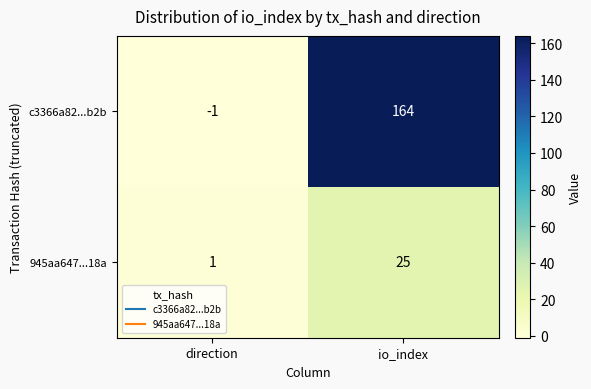

At which category is the sum across all series the highest?

io_index